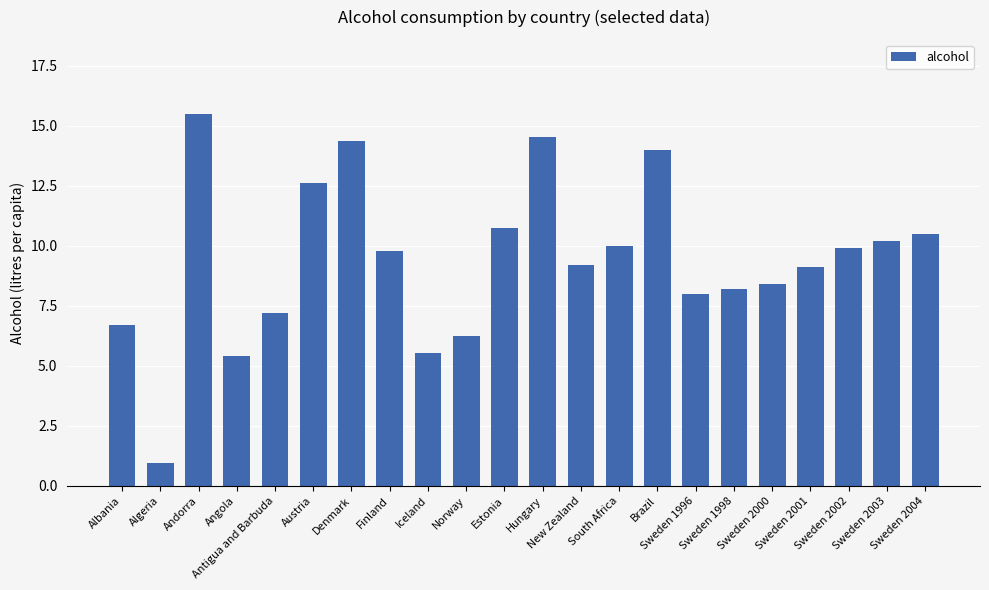

What is the difference between the second highest and second lowest values?

9.1